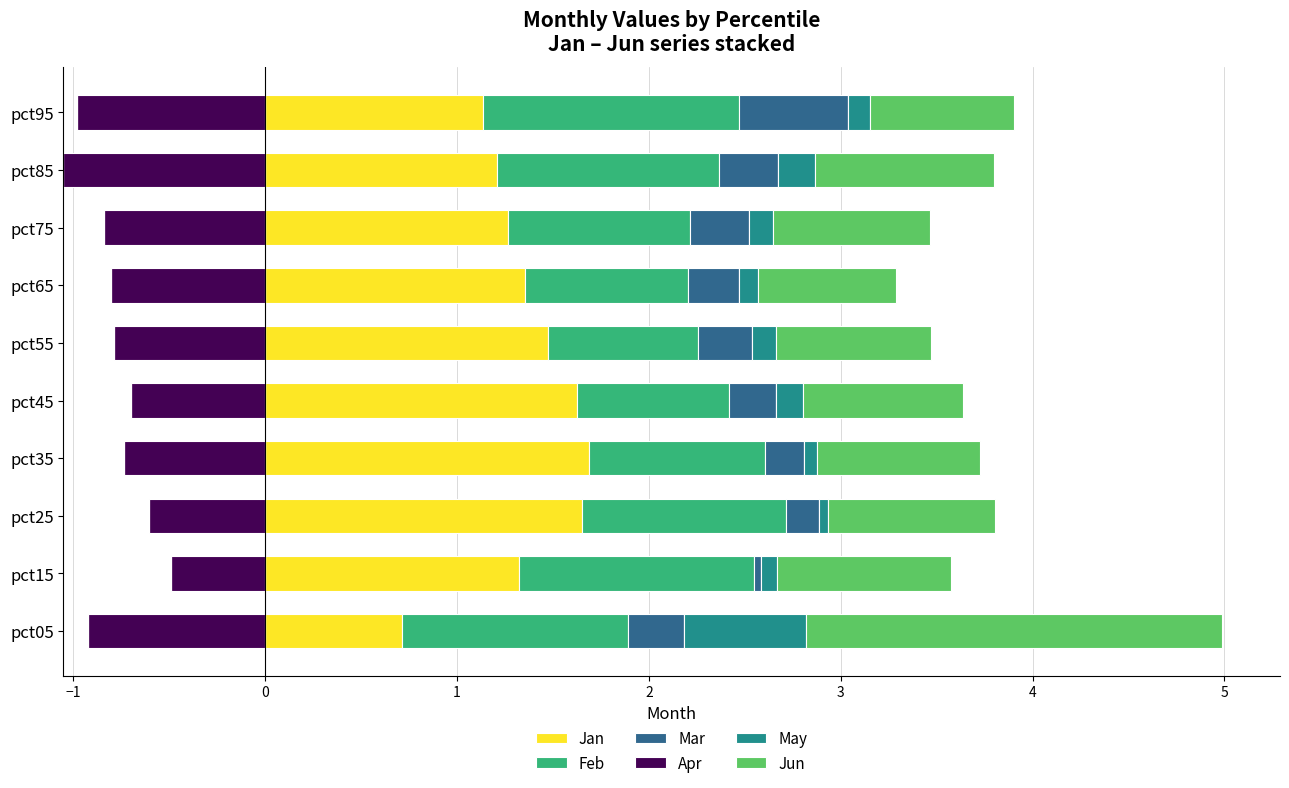

True or false: Jan has a value of 1.7 at pct25.

True